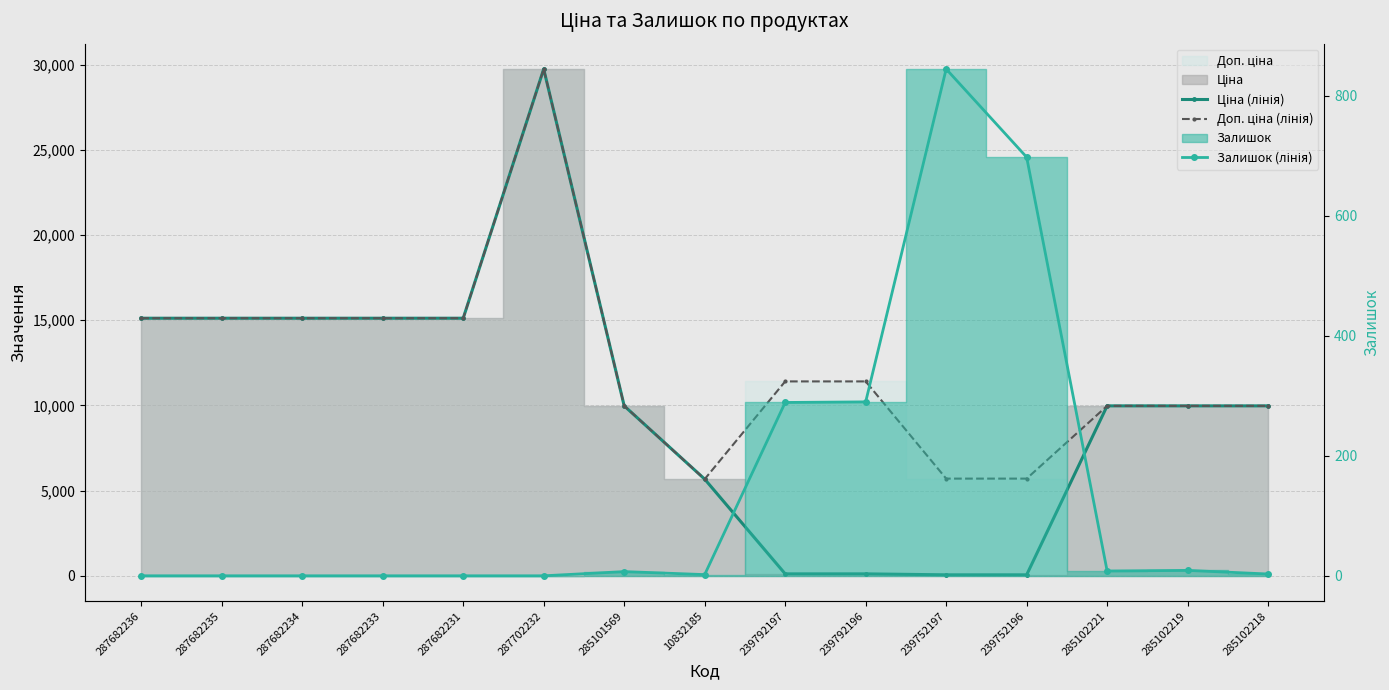

After their last crossing, which series has the higher values: Залишок (лінія) or Ціна (лінія)?

Ціна (лінія)